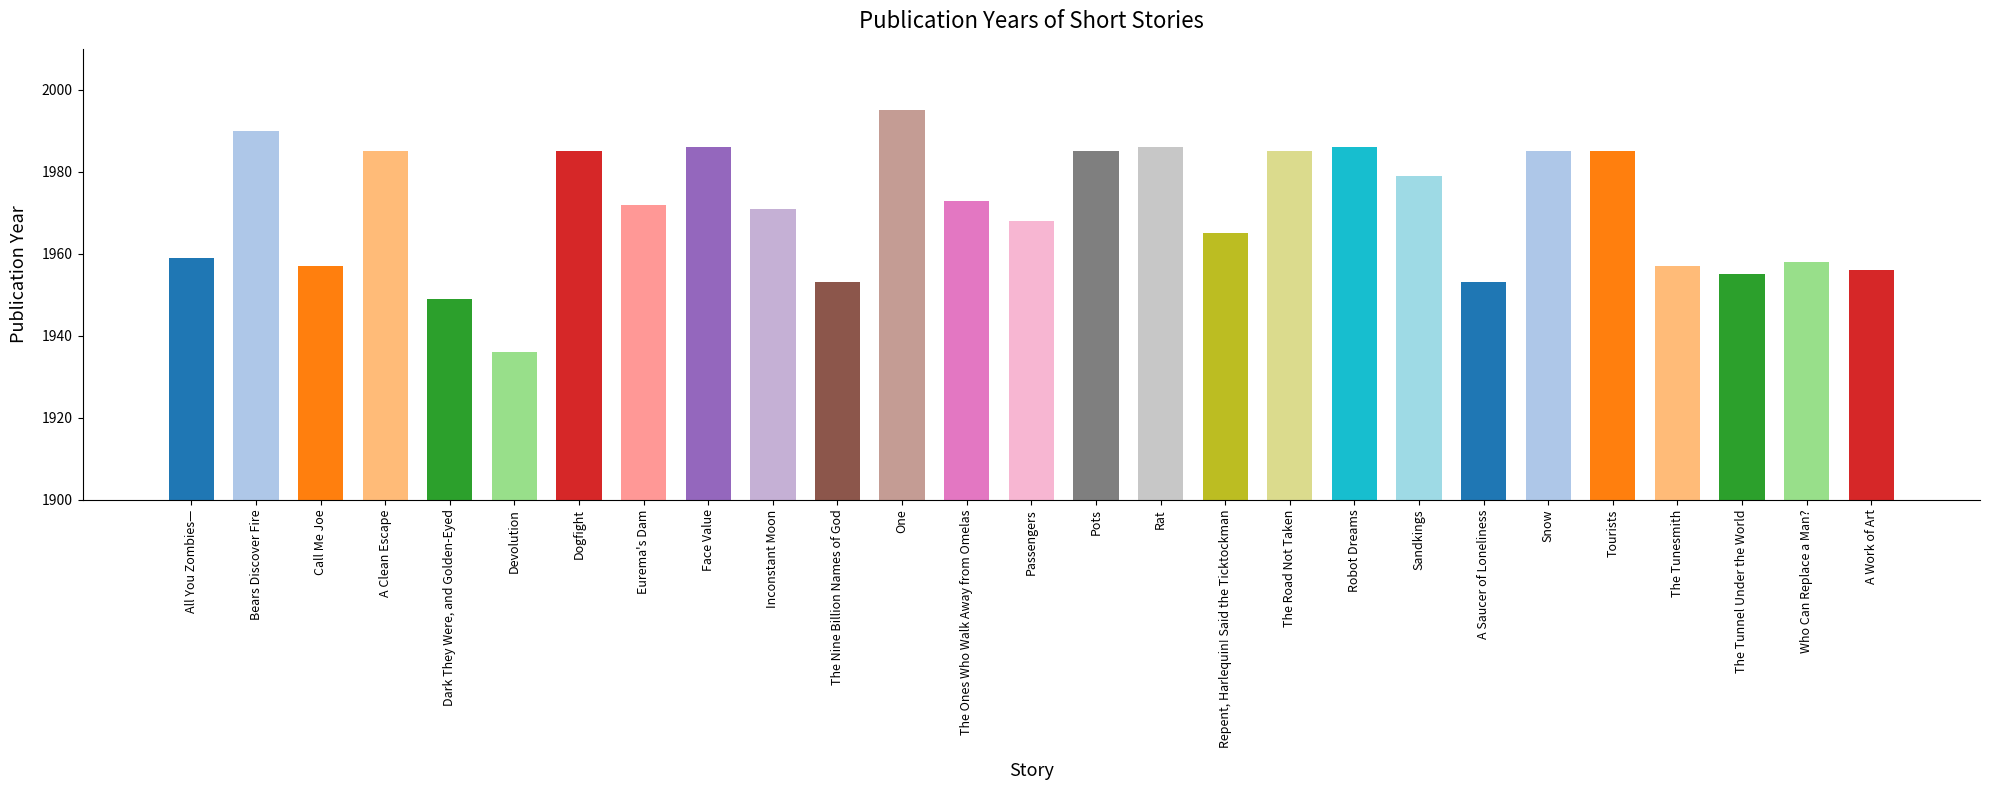

Which label corresponds to the largest value in the chart?

One